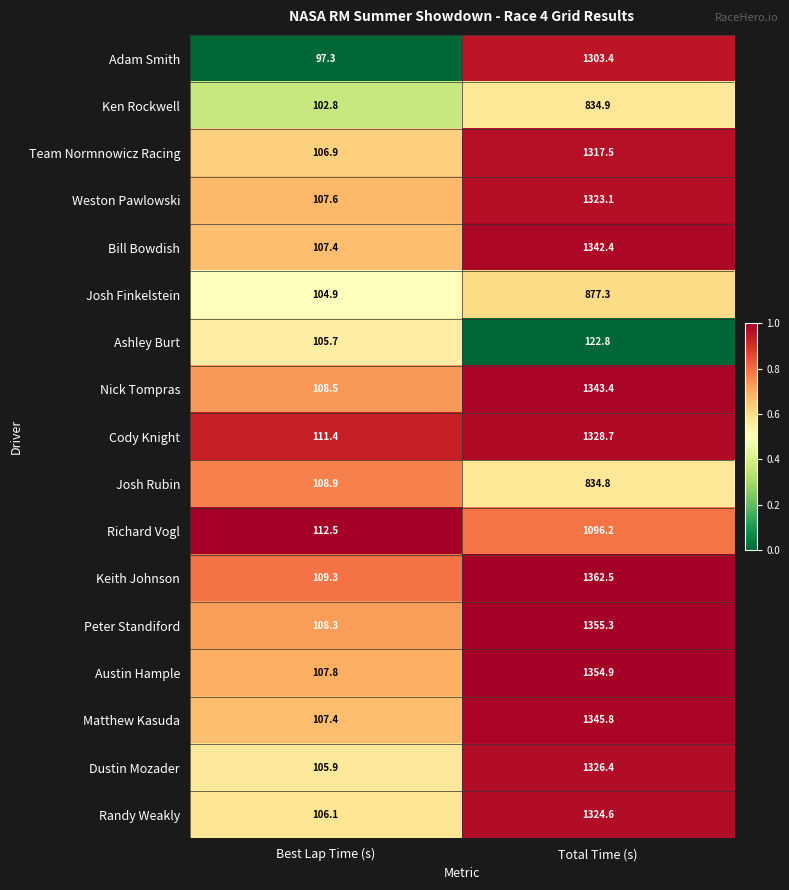

What is the total value across all series at Total Time (s)?

19794.0